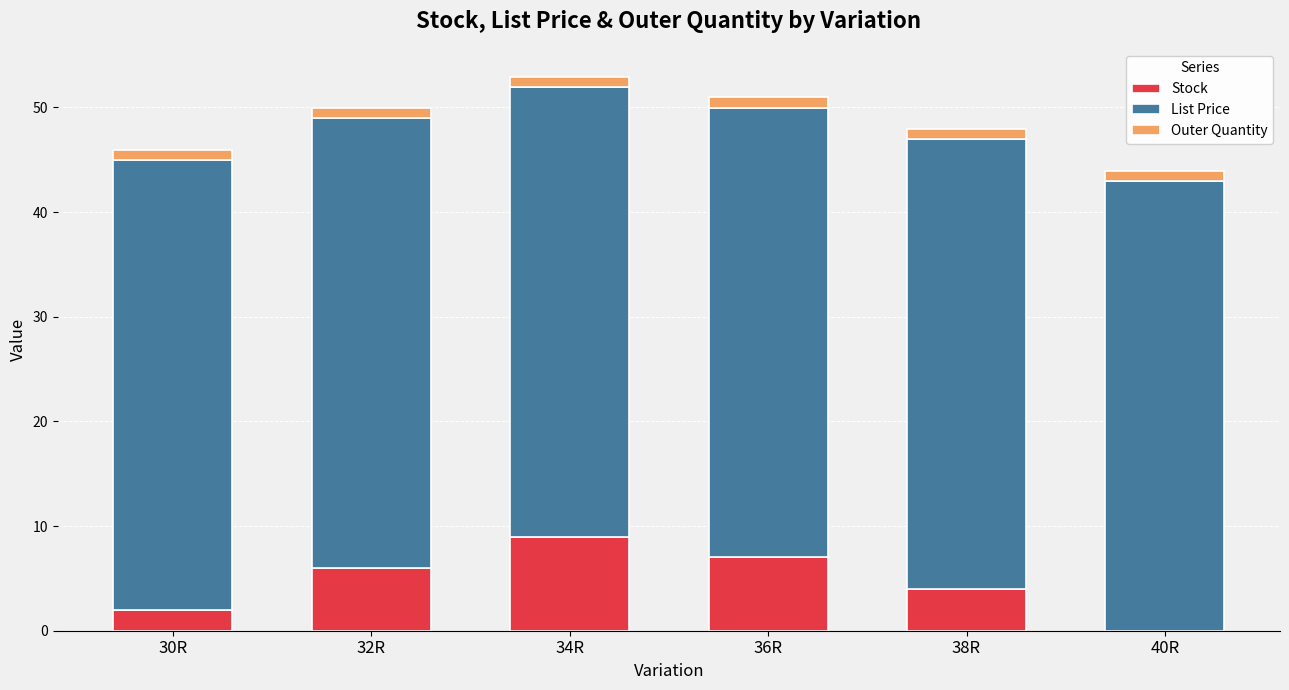

At which label does Stock reach its peak?

34R